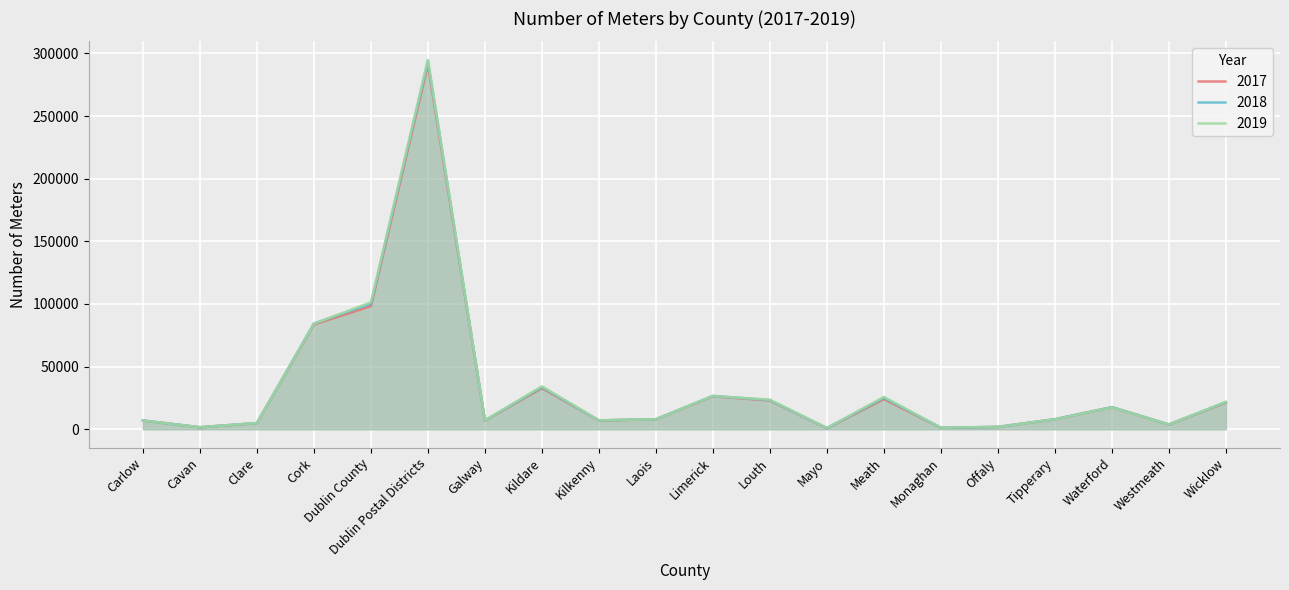

At which label does 2017 reach its minimum?

Mayo